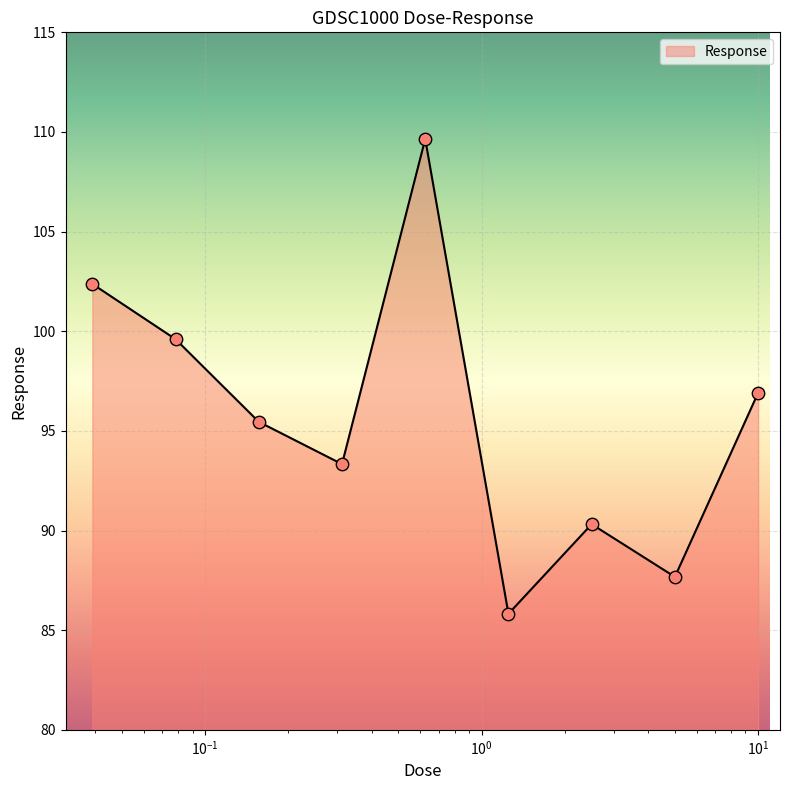

What is the maximum value shown in the chart?

109.6